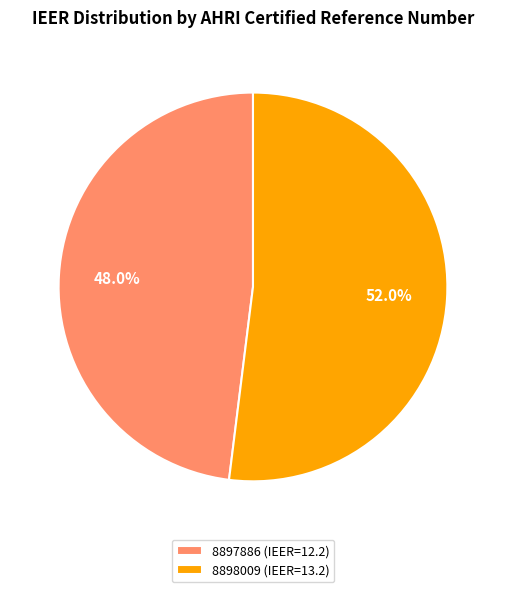

Is there any slice that represents more than half of the pie?

Yes